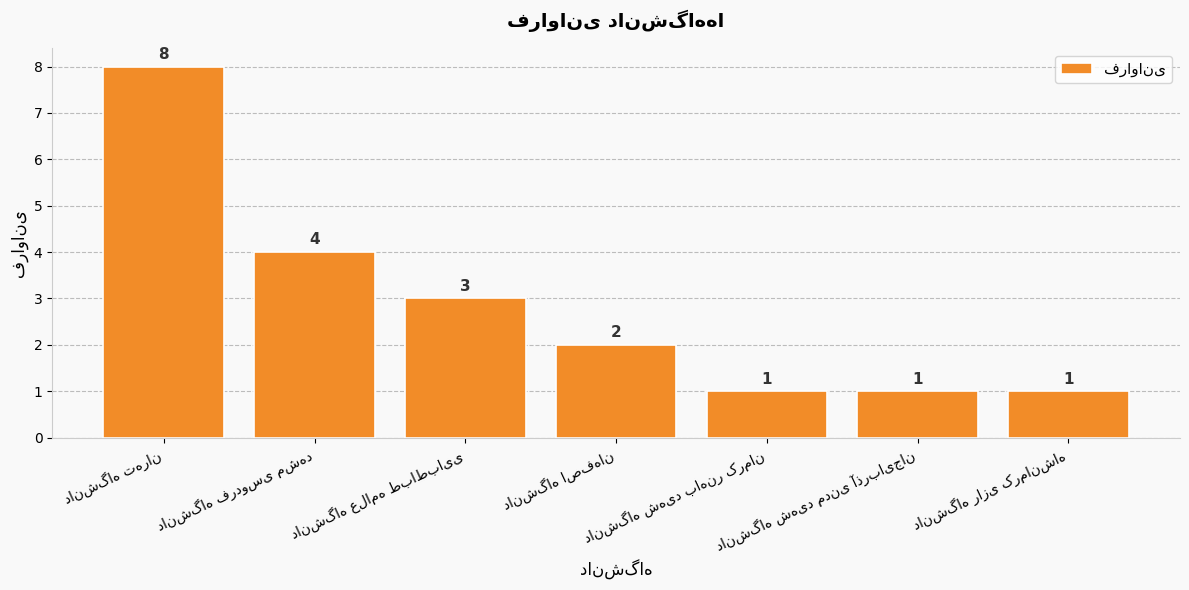

Does the chart contain stacked bars?

No